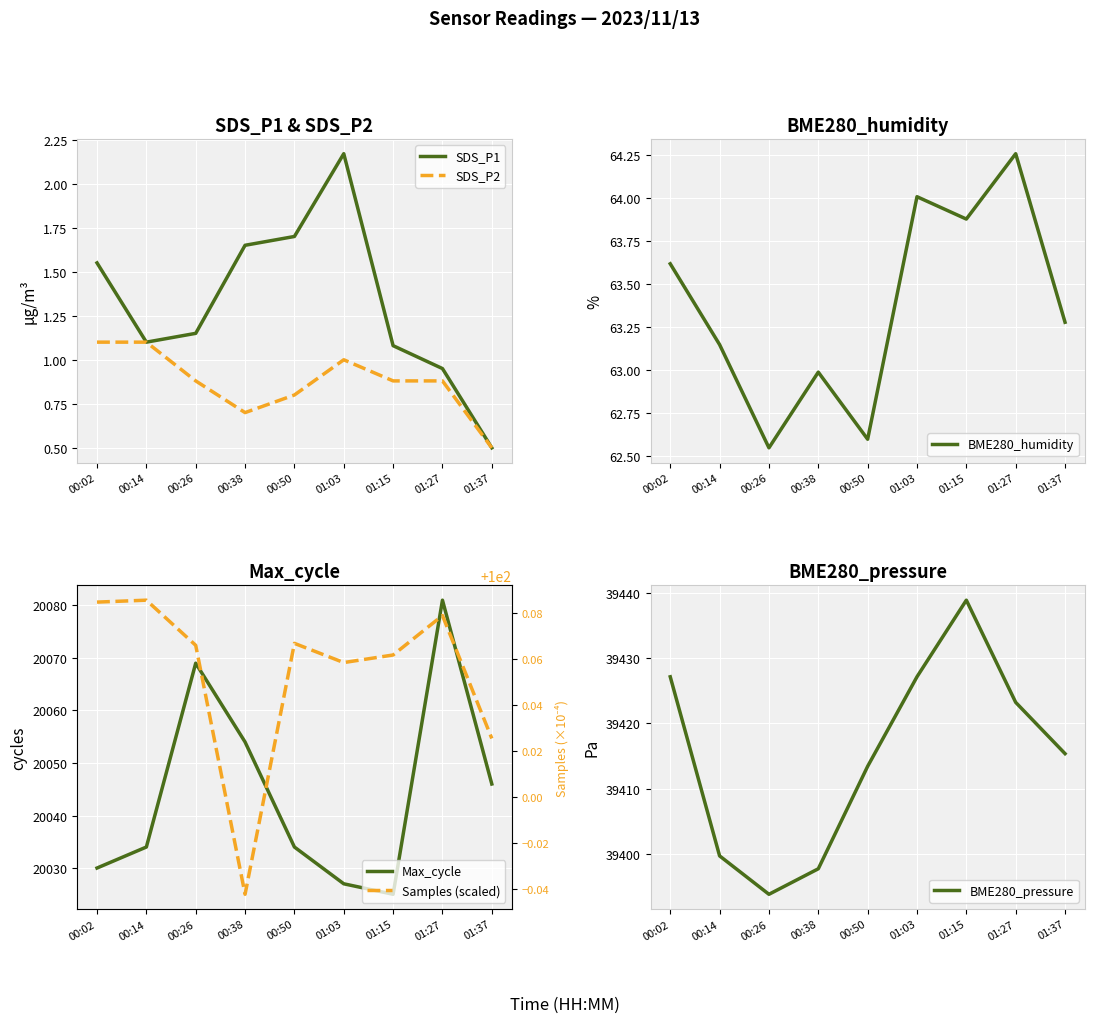

True or false: Samples (scaled) and SDS_P1 intersect in this chart.

False